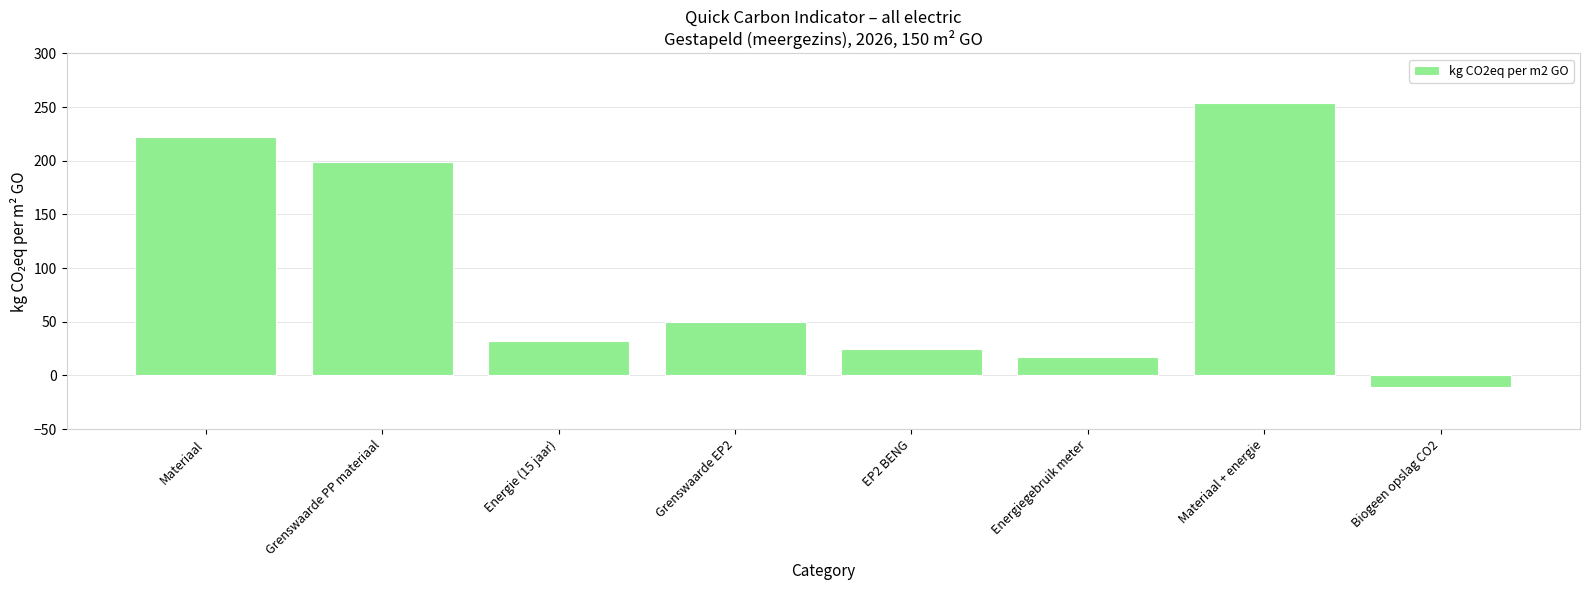

How many negative values are there?

1